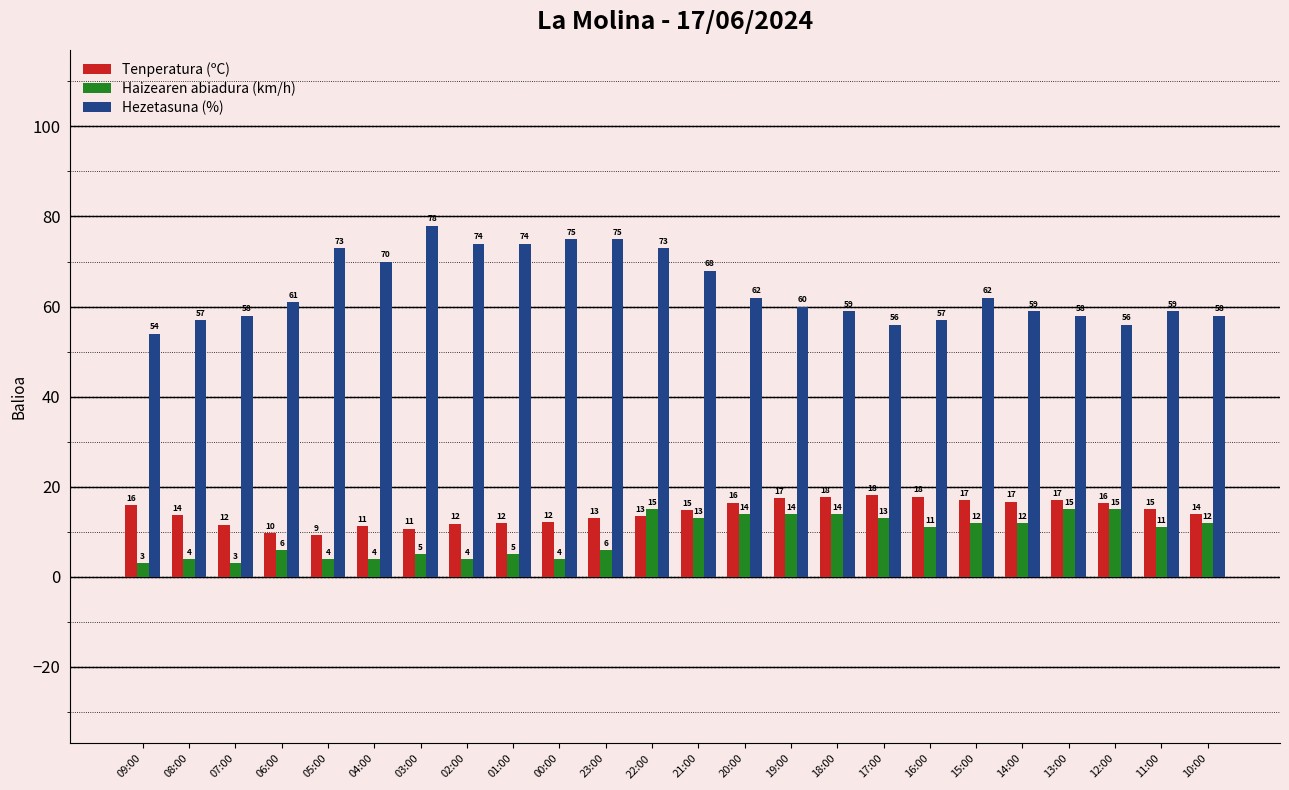

At which label is Hezetasuna (%) closest to 66?

21:00